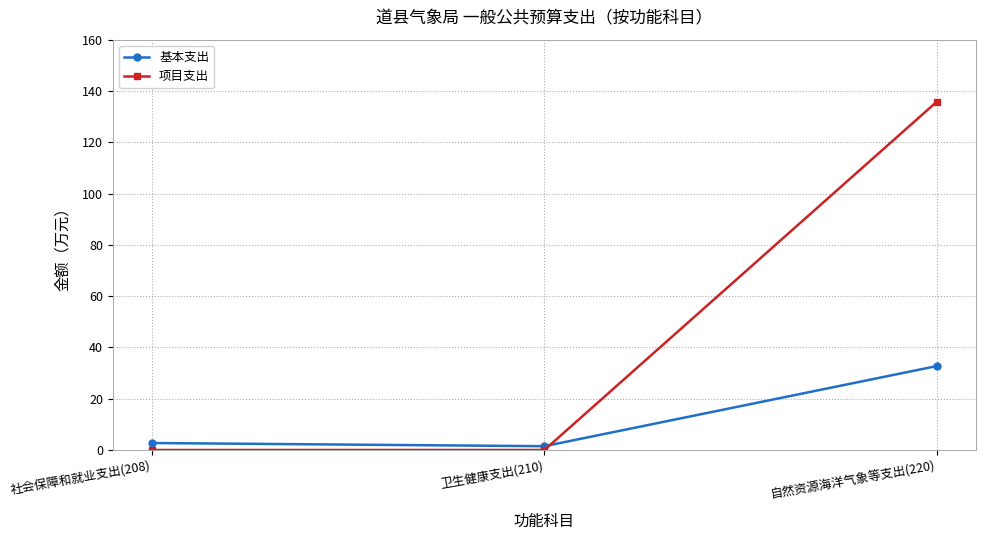

At which category is the sum across all series the highest?

自然资源海洋气象等支出(220)